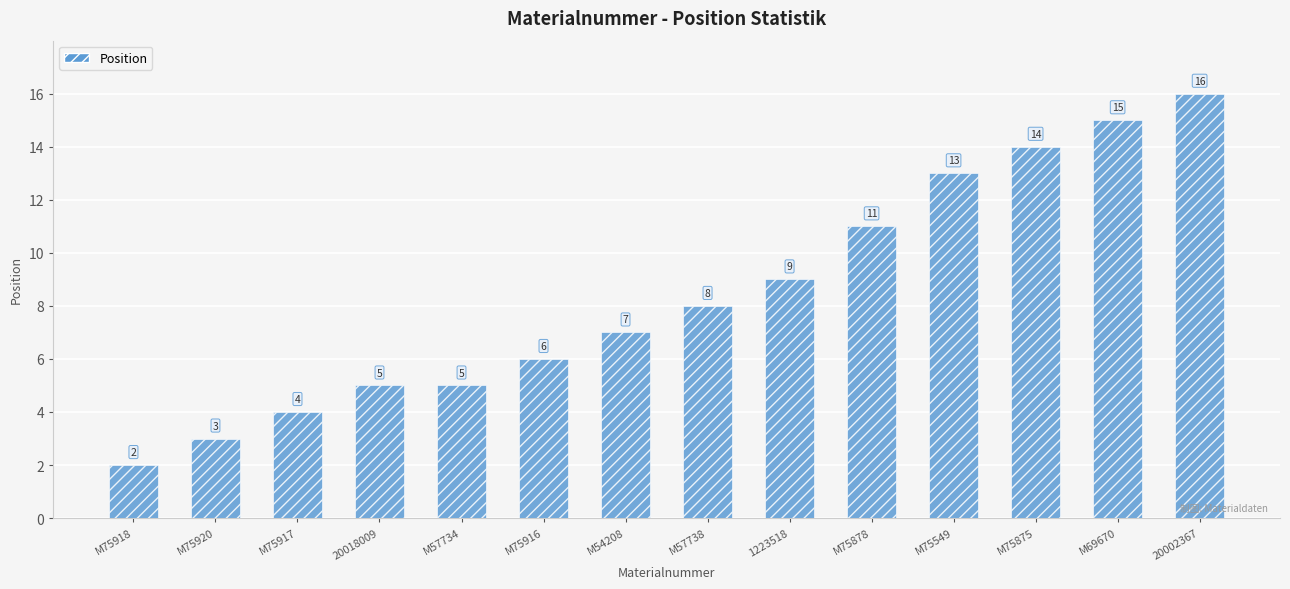

Approximately how many times larger is the value at M75878 compared to M54208?

1.6